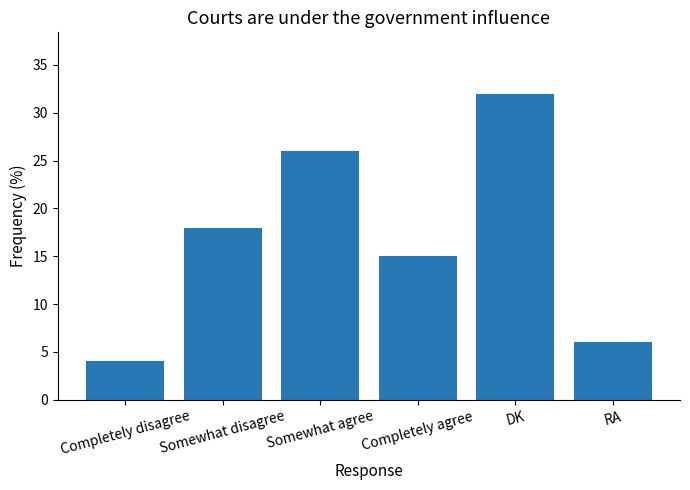

How many data points are less than 18?

3